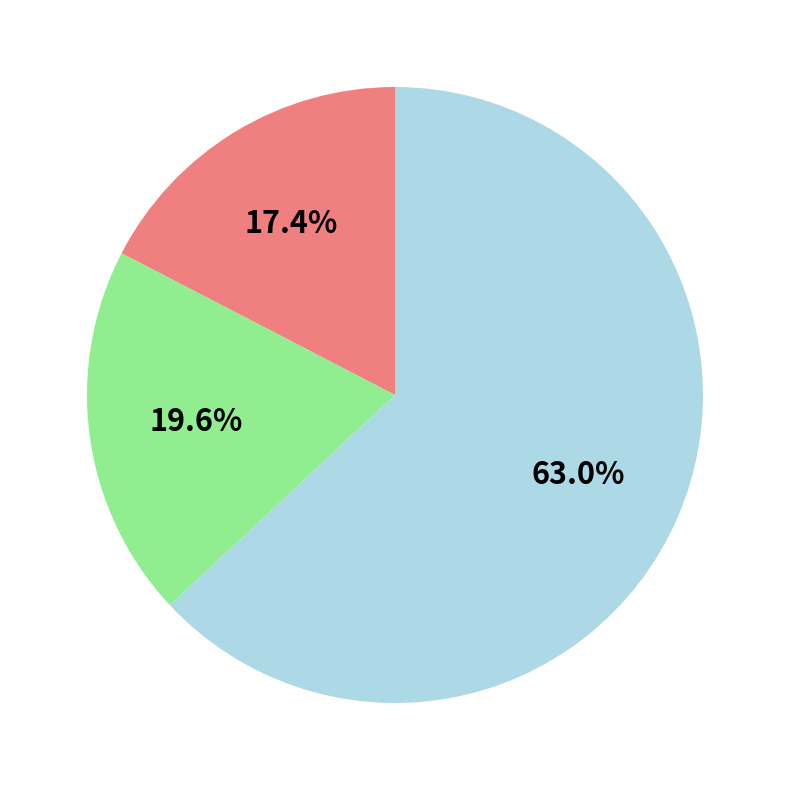

Does any single category account for the majority?

Yes